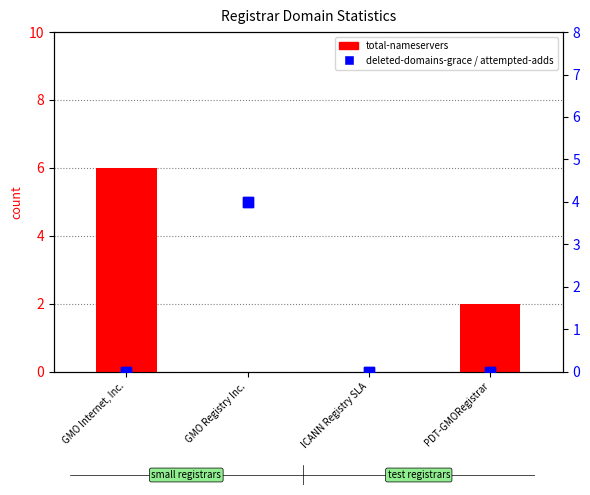

Which series has the largest total across all categories?

total-nameservers